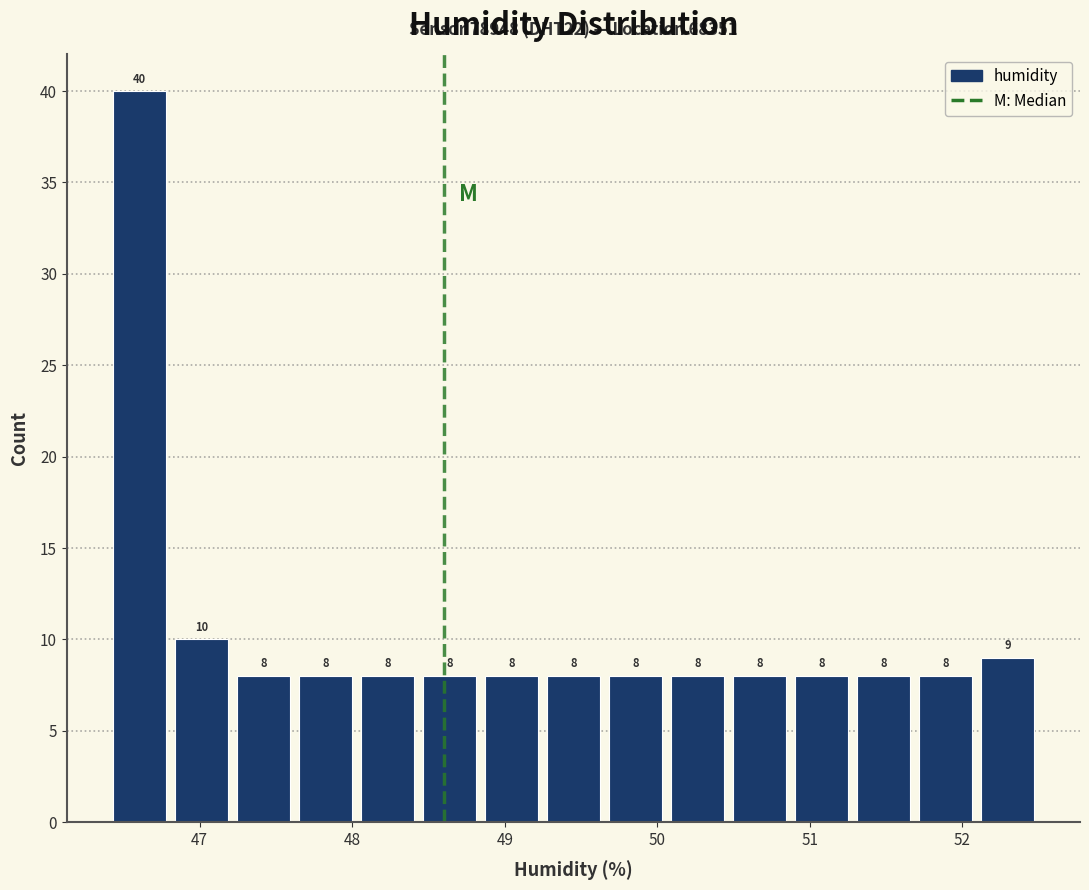

What is the height of the bar covering 46.8 to 47.2 on the x-axis? The bar edges are not printed on the chart, so give them approximately, as read against the axis.

10